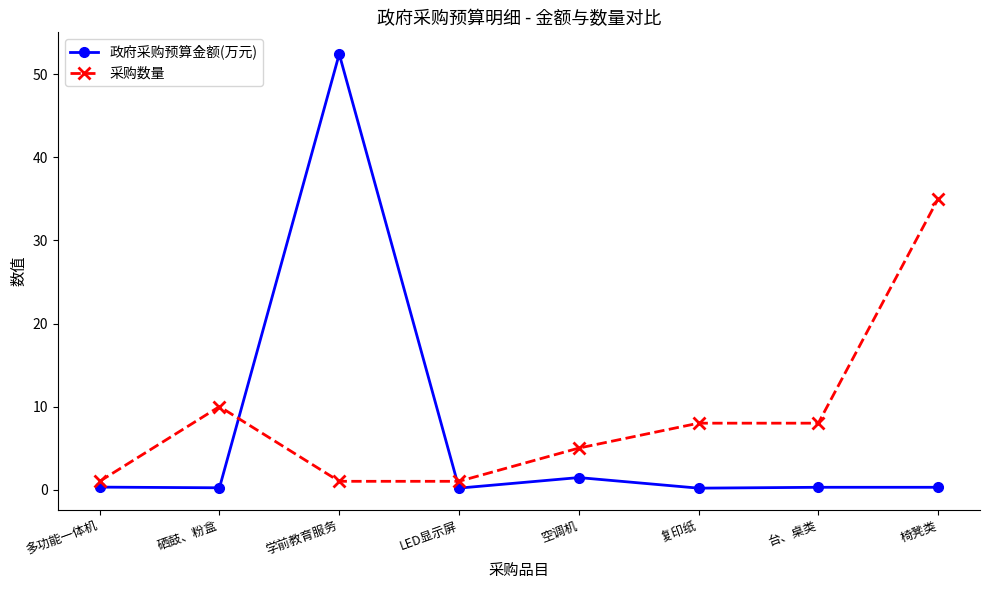

How many lines are shown in the chart?

2